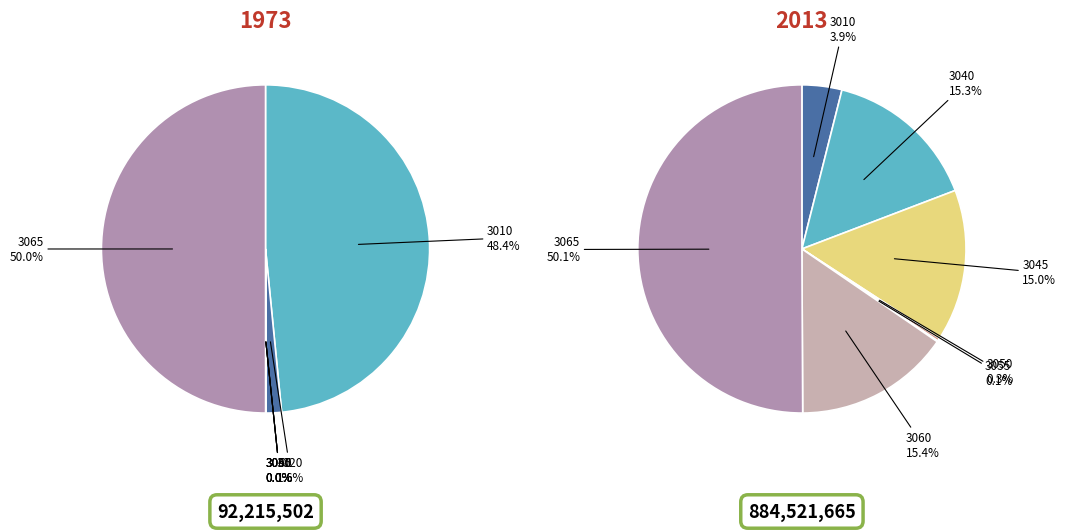

The 3055 slice represents 13% of the pie. True or false?

False